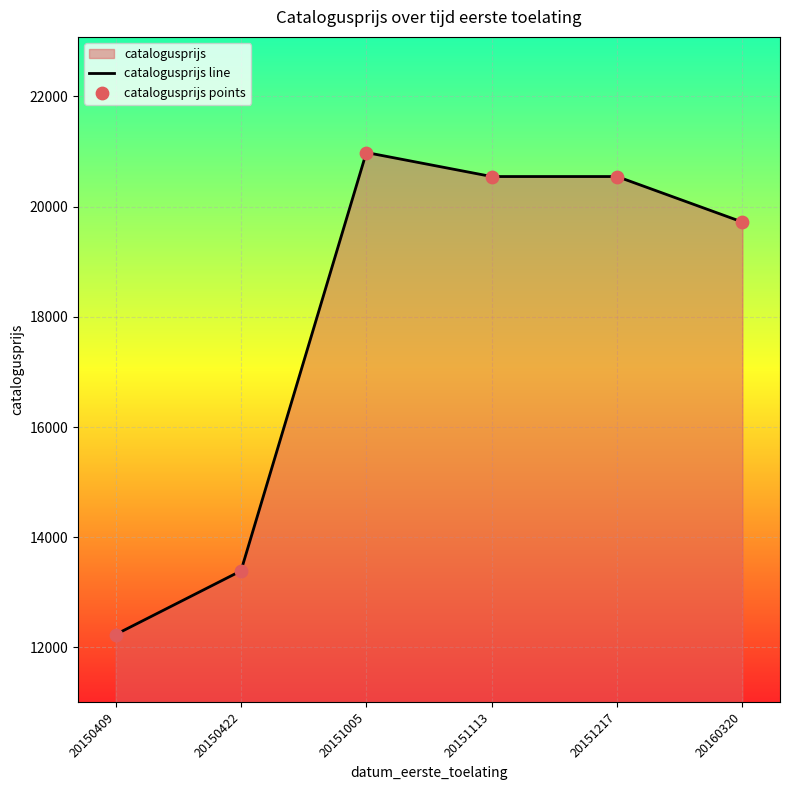

What is the total value across all series at 20151005?

41964